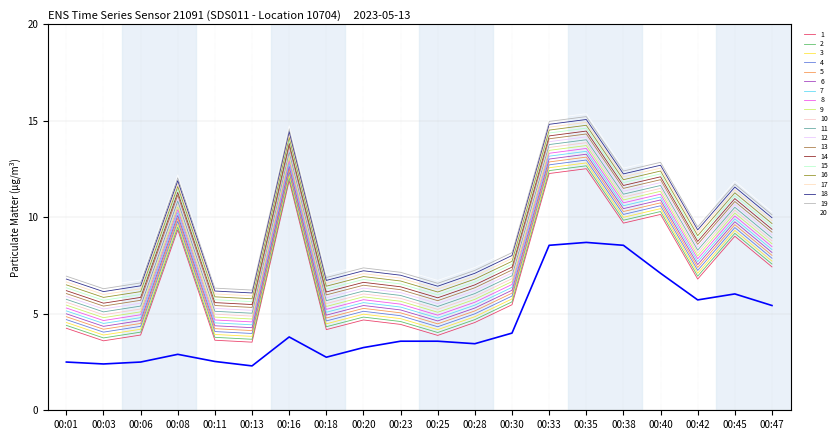

Does the chart have visible grid lines?

Yes